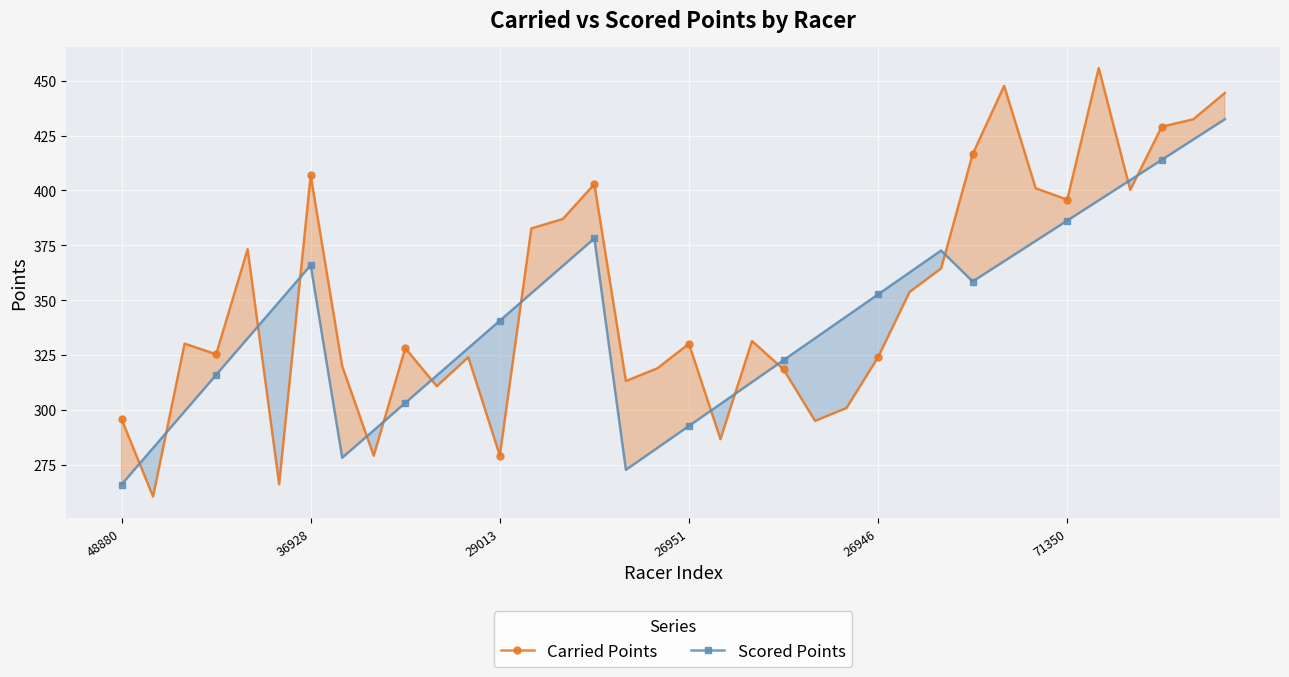

What is the difference between the maximum and minimum values in the Scored Points series?

166.6